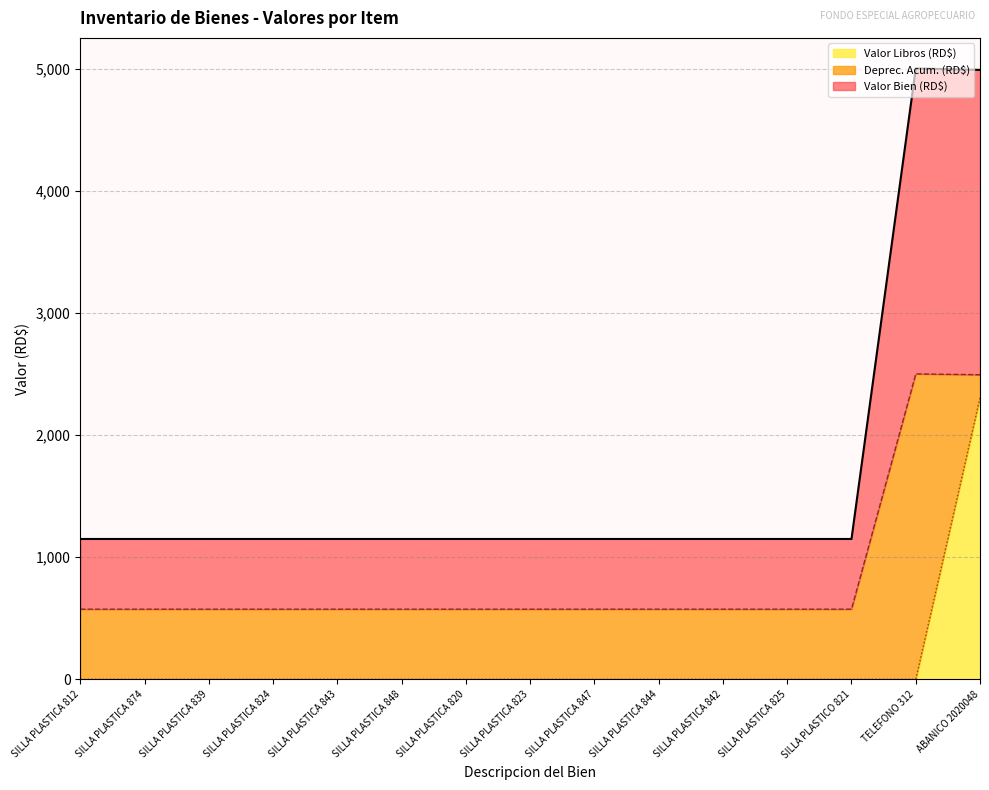

How many data points in Valor Libros (RD$) are above 1?

1